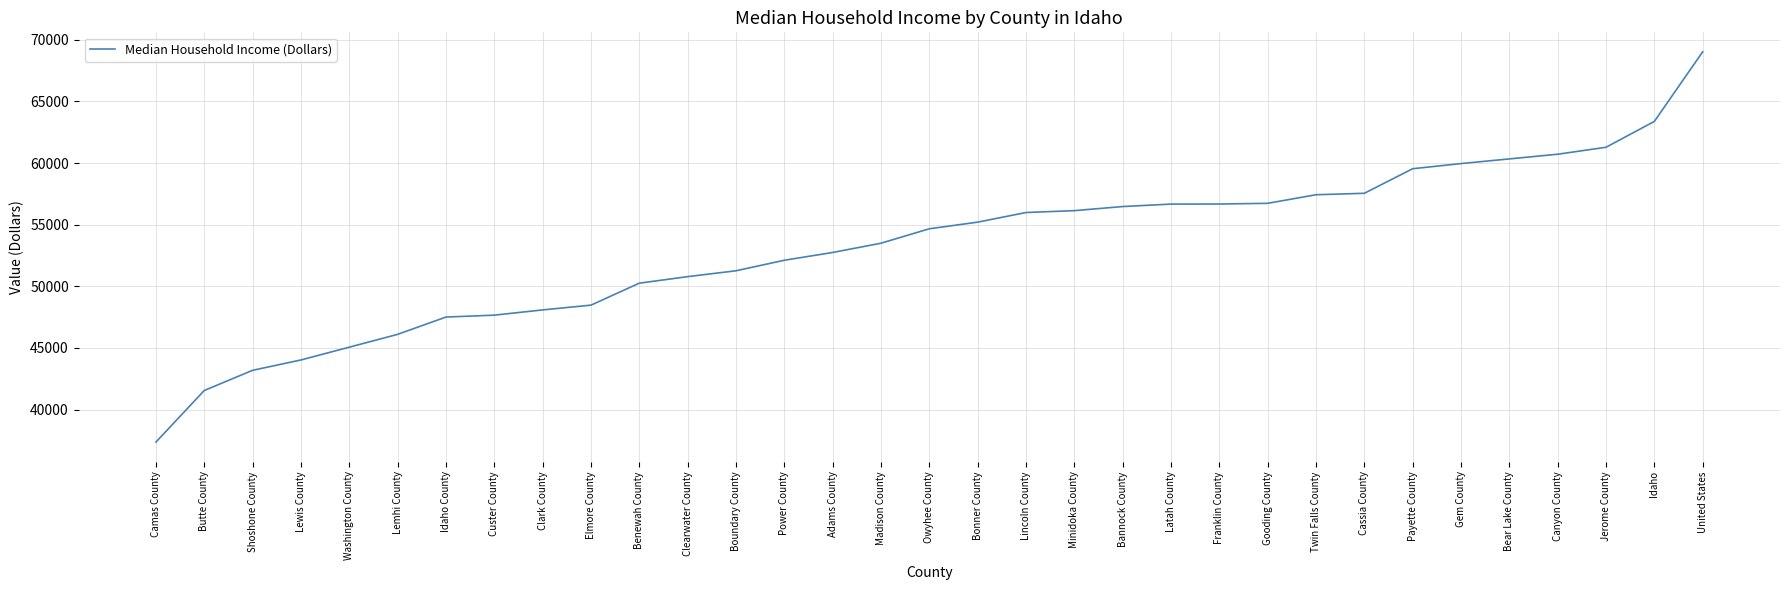

What is the approximate value at Power County, to the nearest 50?

52100